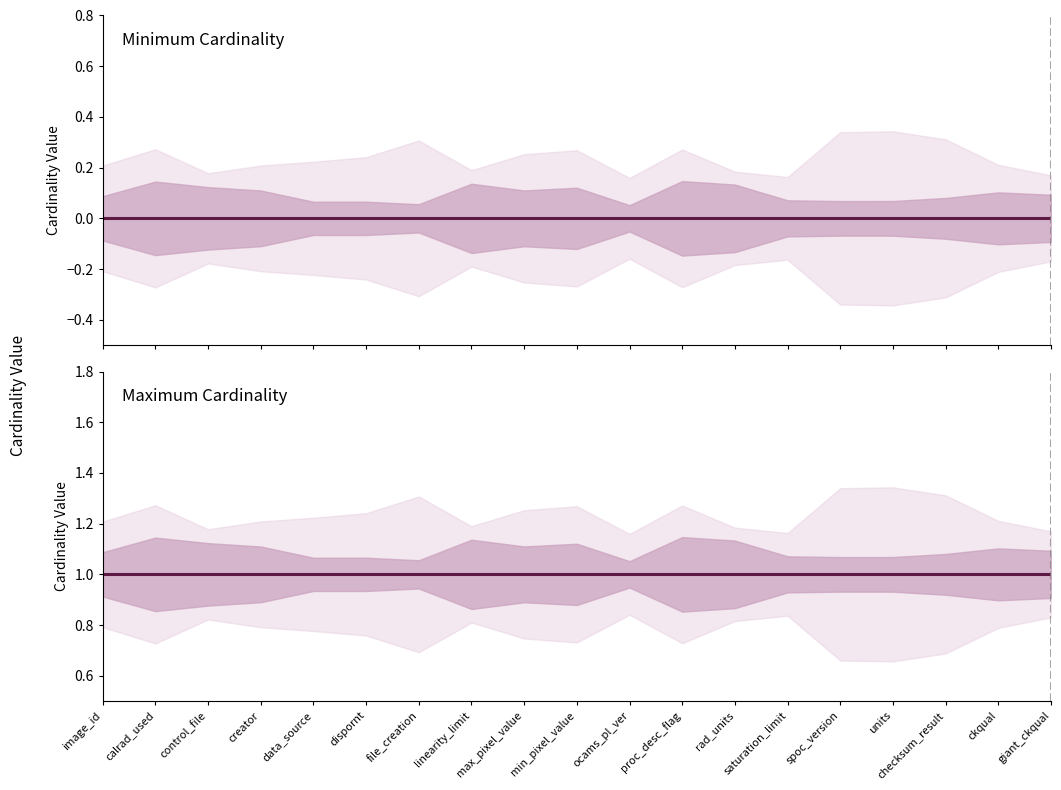

Does the chart display data point markers on the line(s)?

No